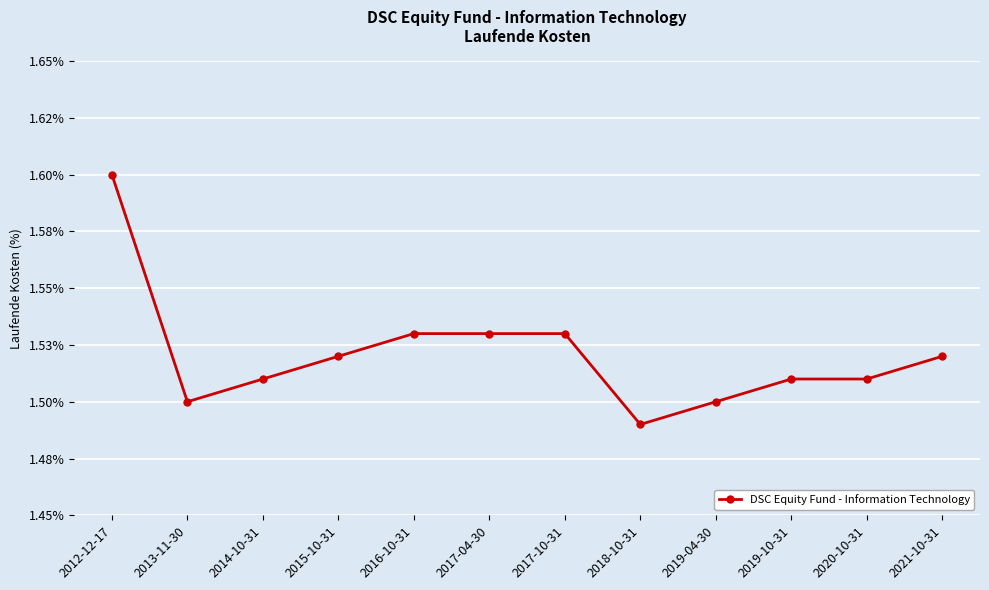

Is this an area chart (filled region under the line)?

No